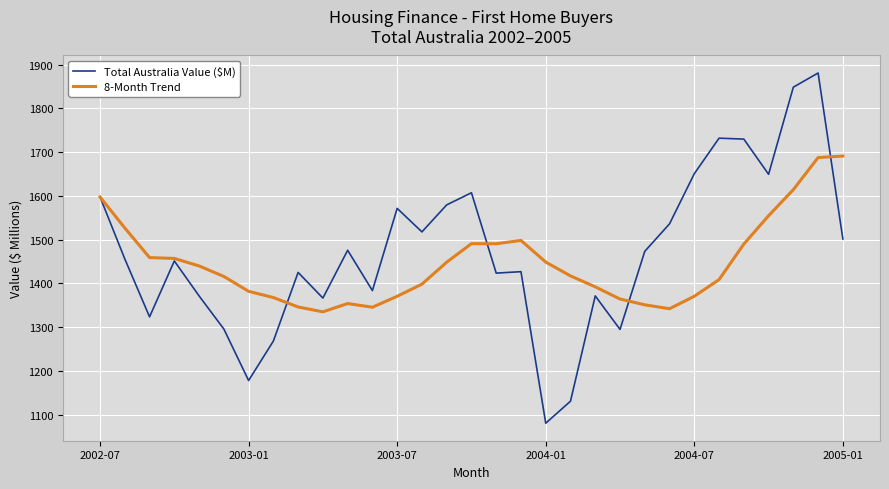

Which series has the largest range (max minus min)?

Total Australia Value ($M)